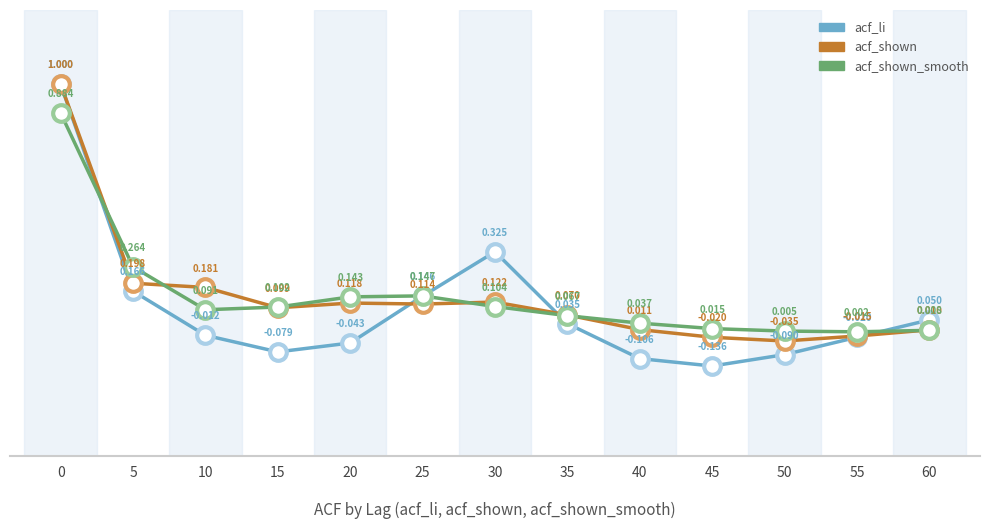

At which category does acf_shown reach its first local peak?

20